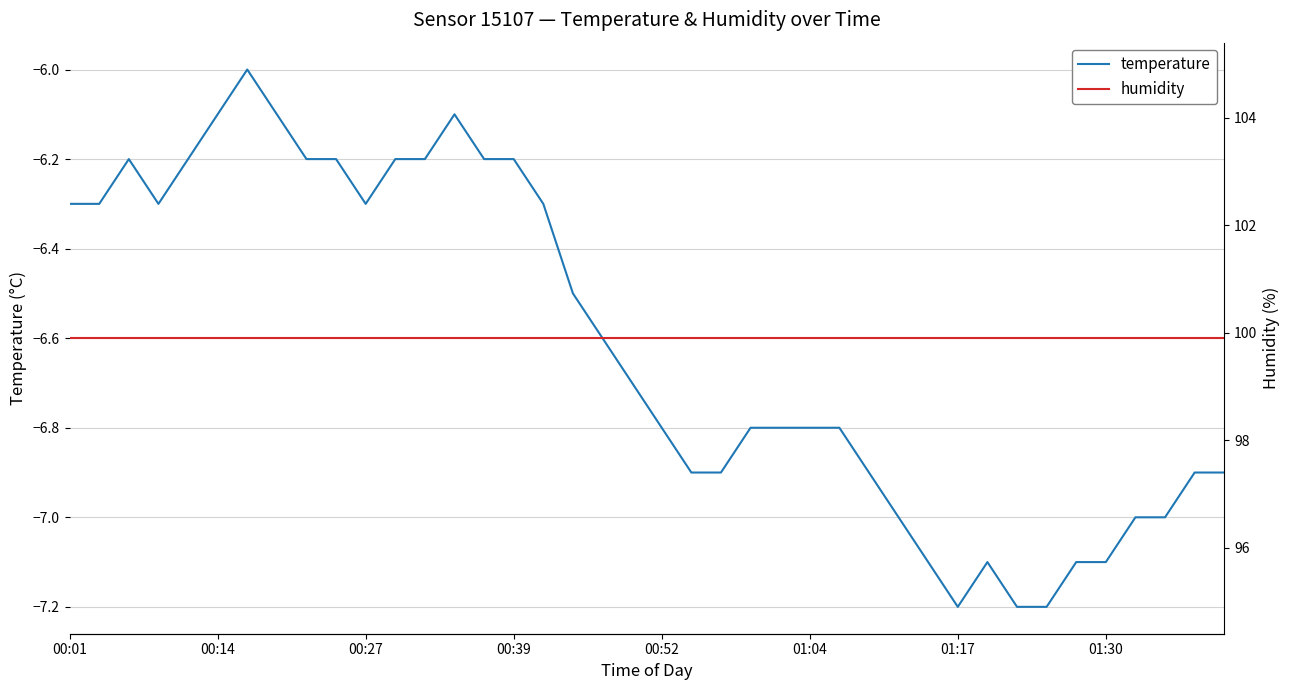

Which series has the largest total across all categories?

humidity